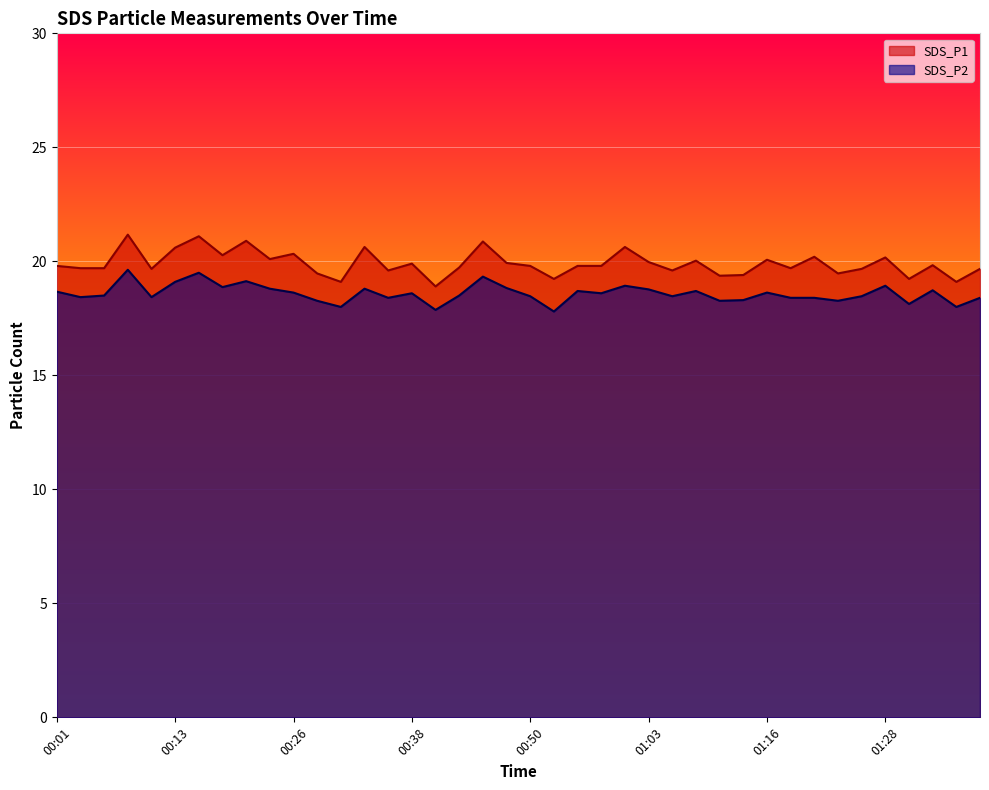

Which series has the largest range (max minus min)?

SDS_P1